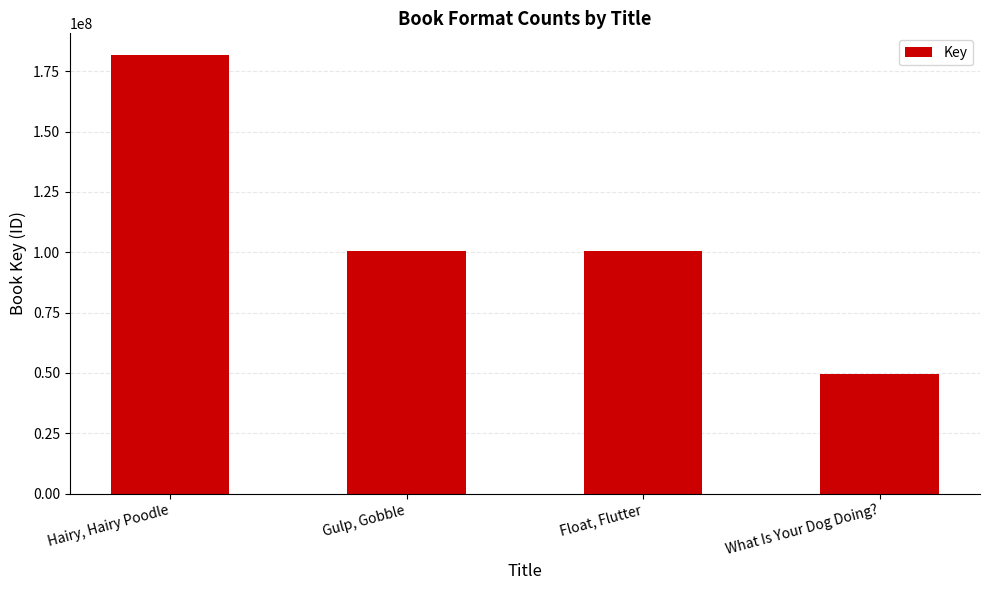

How many data points does each series have?

4